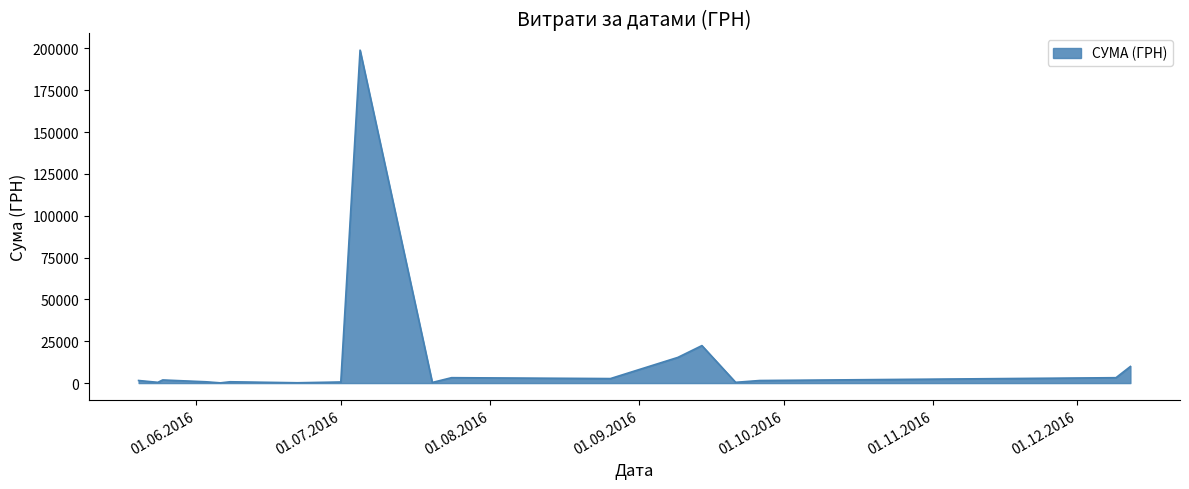

What is the maximum value shown in the chart?

199000.0